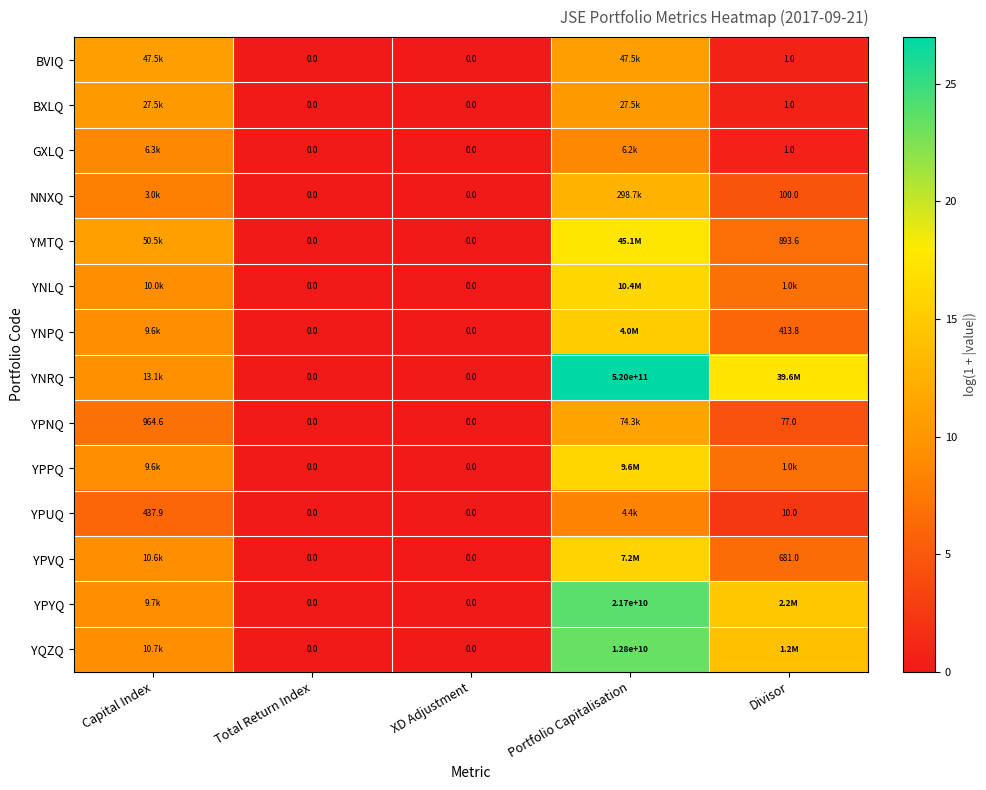

Is the value of YNRQ at XD Adjustment greater than the value of YPUQ at Capital Index?

No